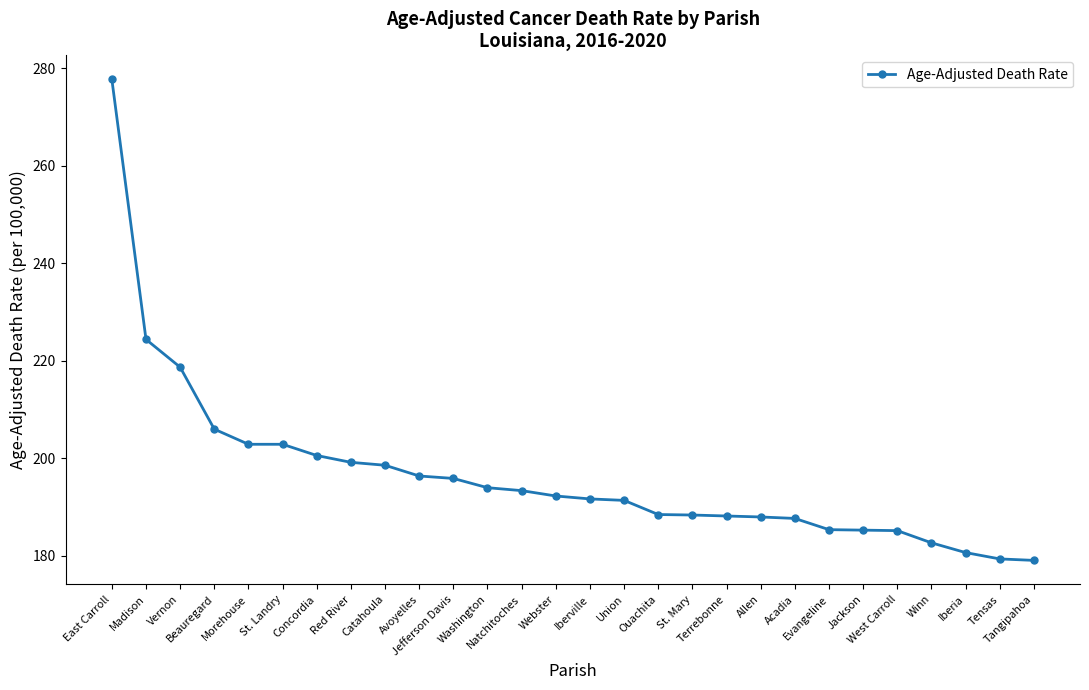

At which label is the value closest to 228?

Madison